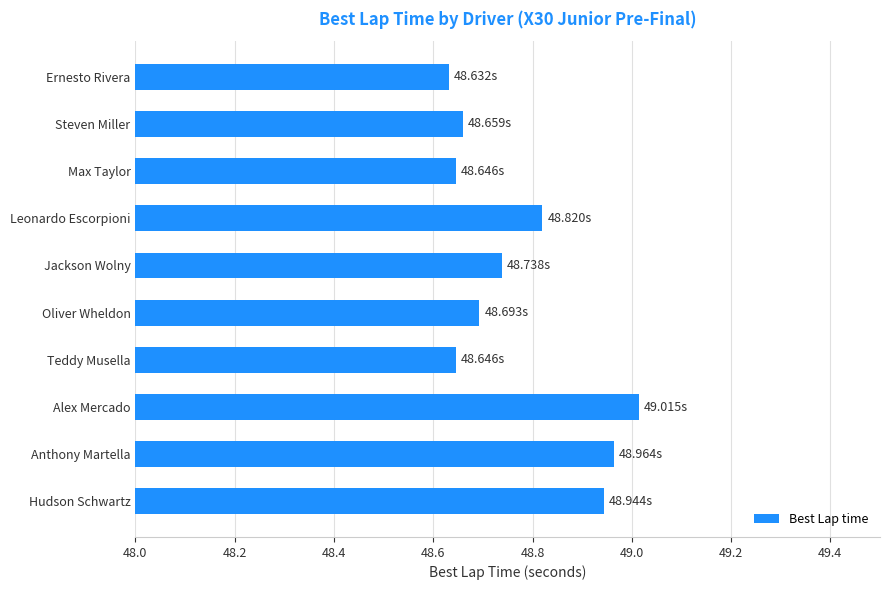

Which label corresponds to the largest value in the chart?

Alex Mercado